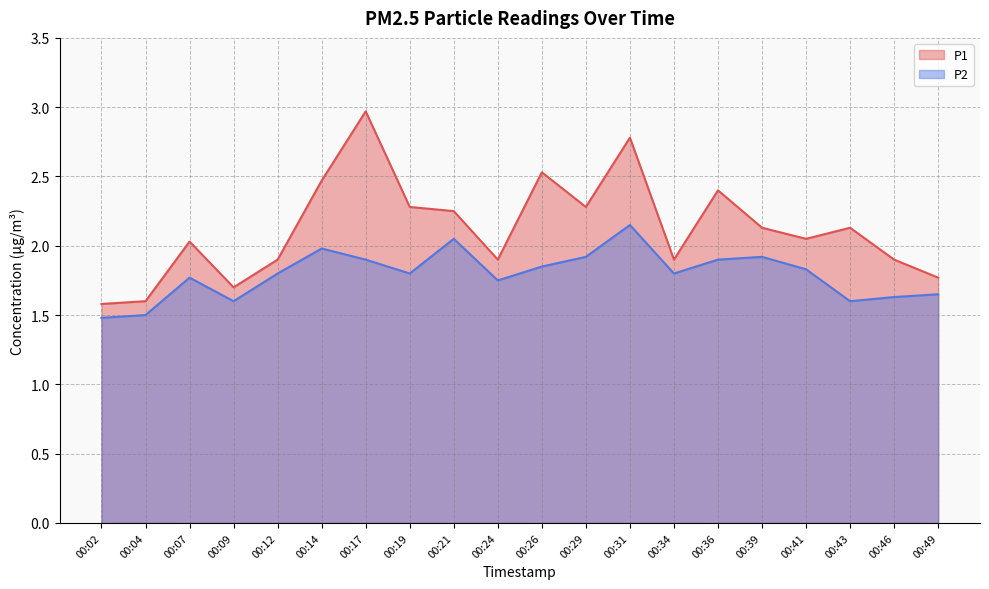

True or false: P2 and P1 cross at least once.

False